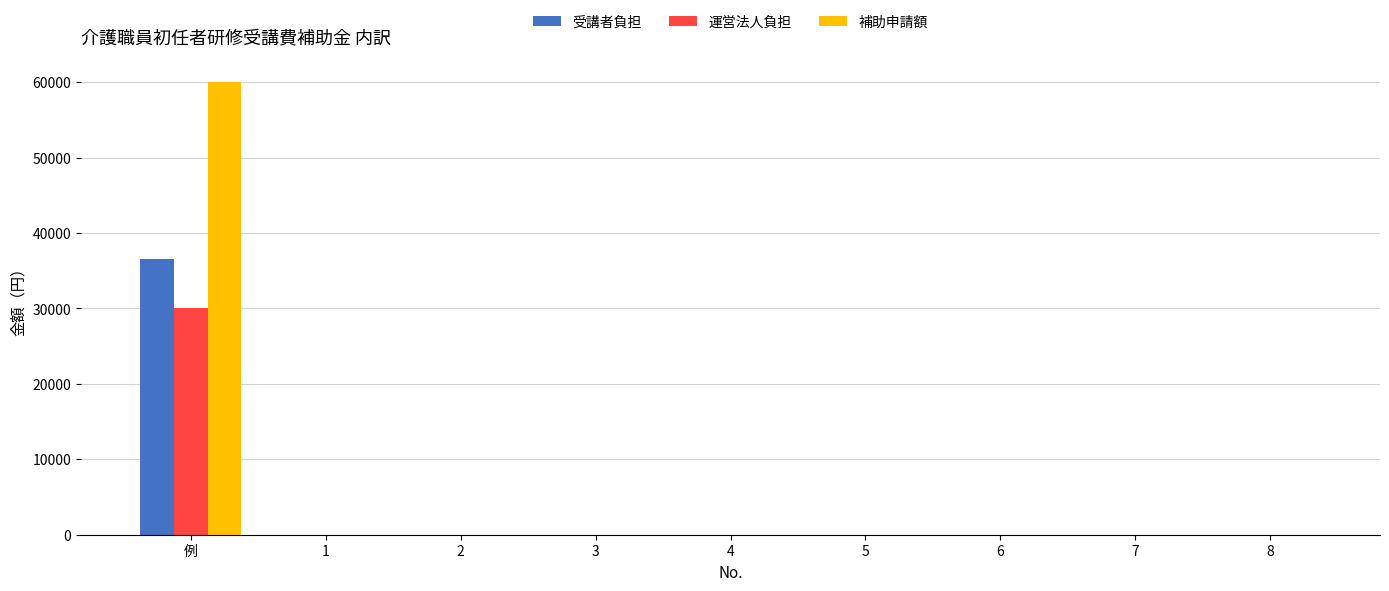

How many groups of bars are there?

9